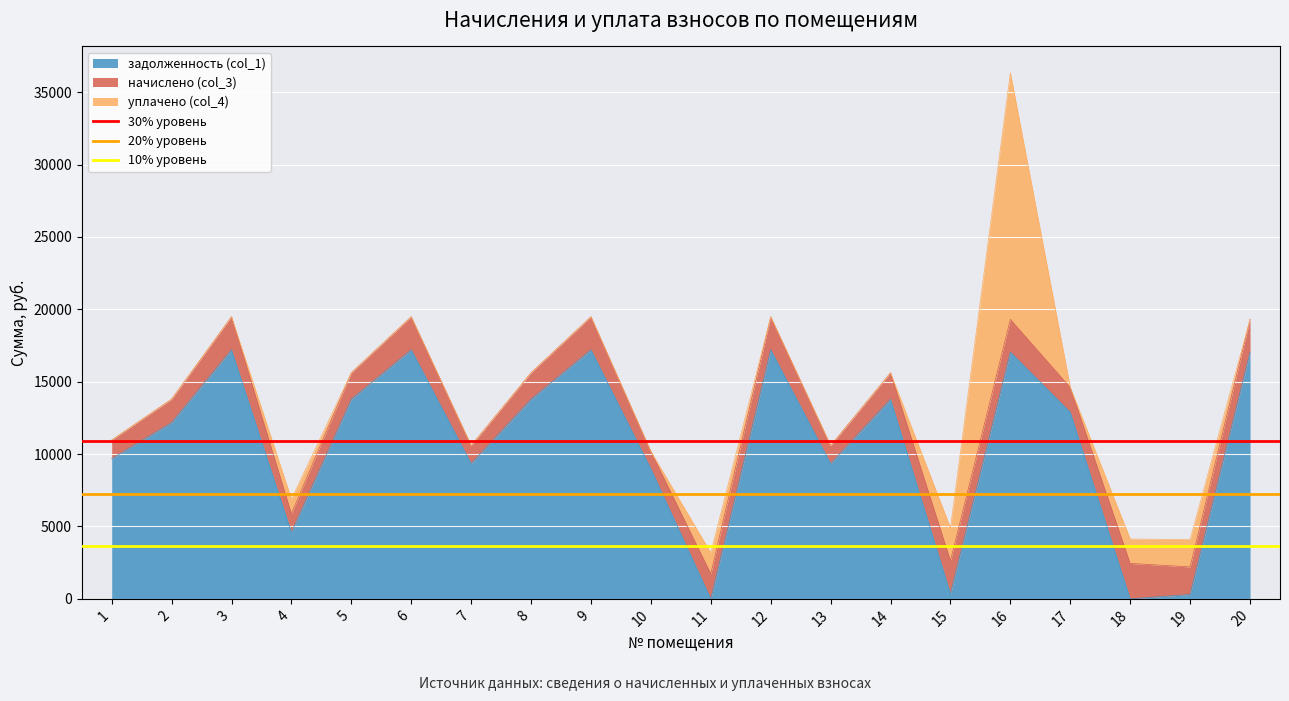

What is the average value of the 30% уровень series?

10902.4